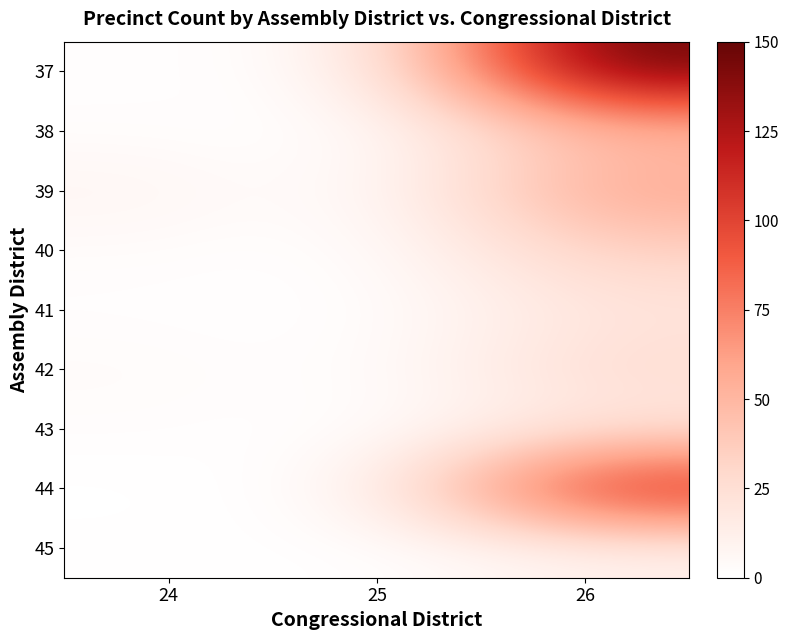

What is the greatest value displayed?

1.0